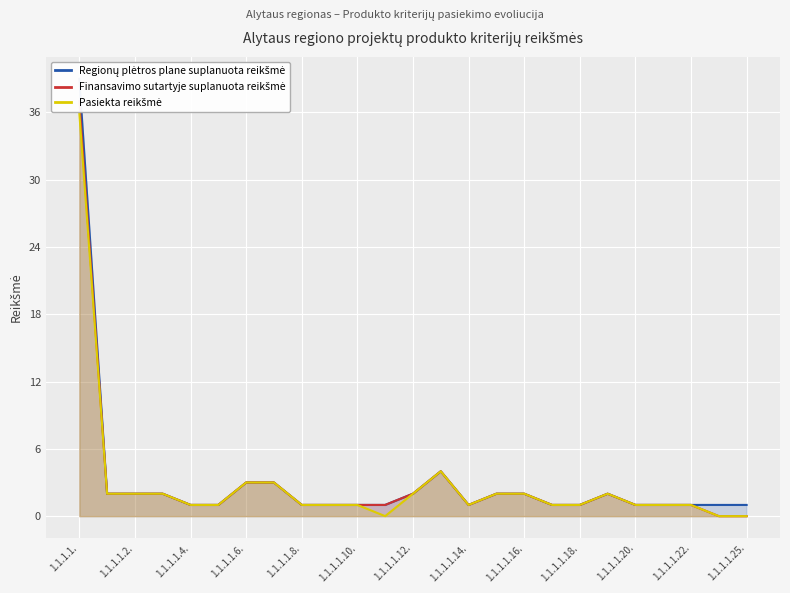

What is the difference between the maximum and minimum values in the Regionų plėtros plane suplanuota reikšmė series?

38